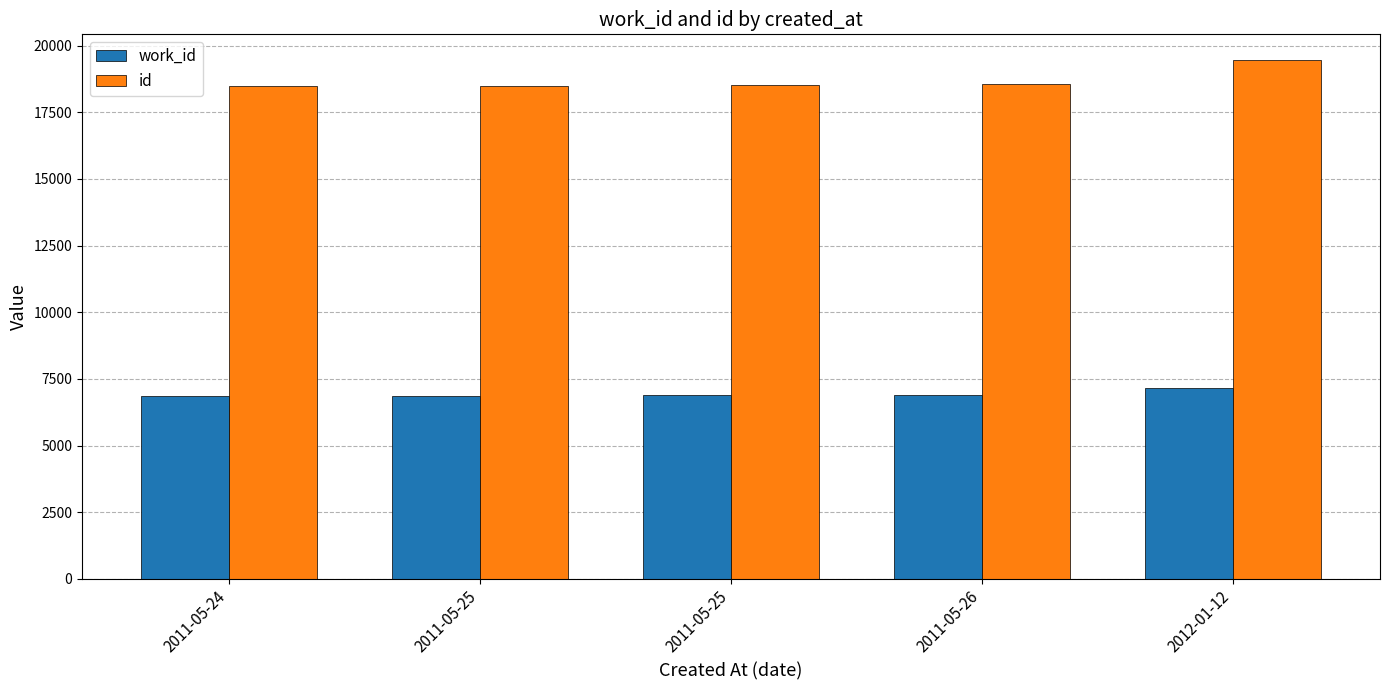

Where does the id series first go above 18529?

2011-05-26